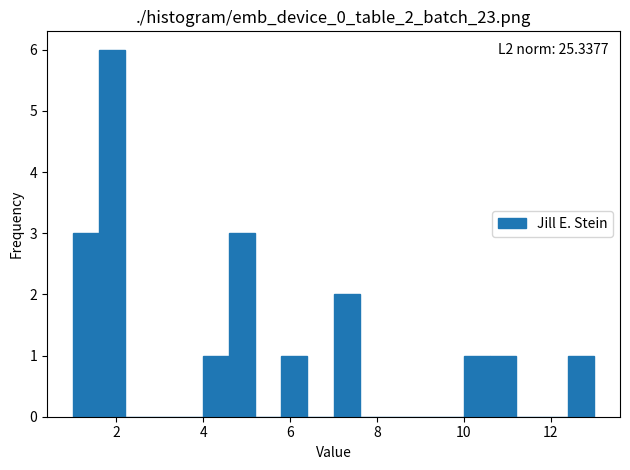

Around what value on the x-axis is the tallest bar? Give the approximate position of its centre, as read against the axis.

2.0